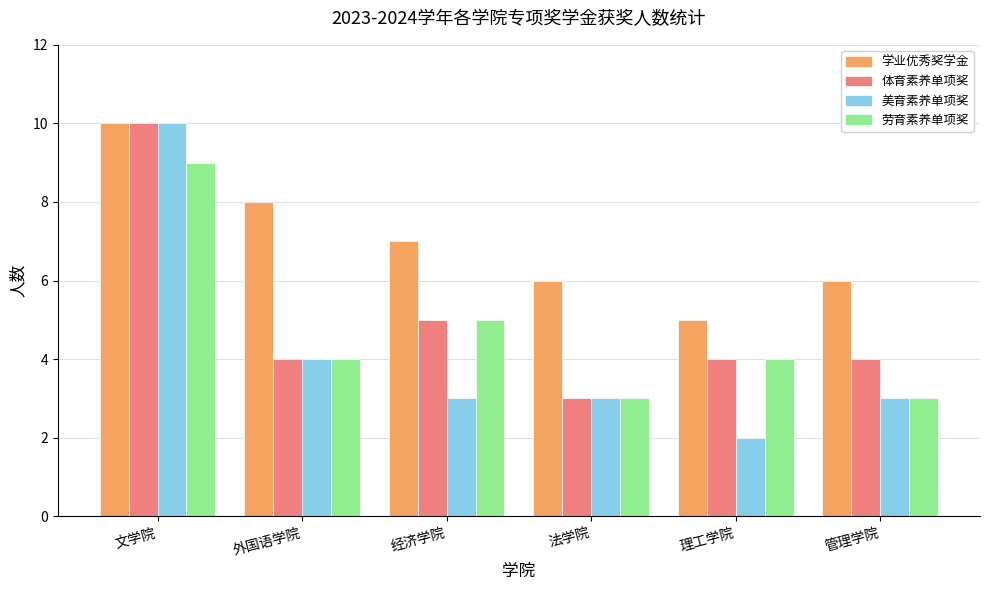

What is the approximate value of 体育素养单项奖 at 法学院?

3